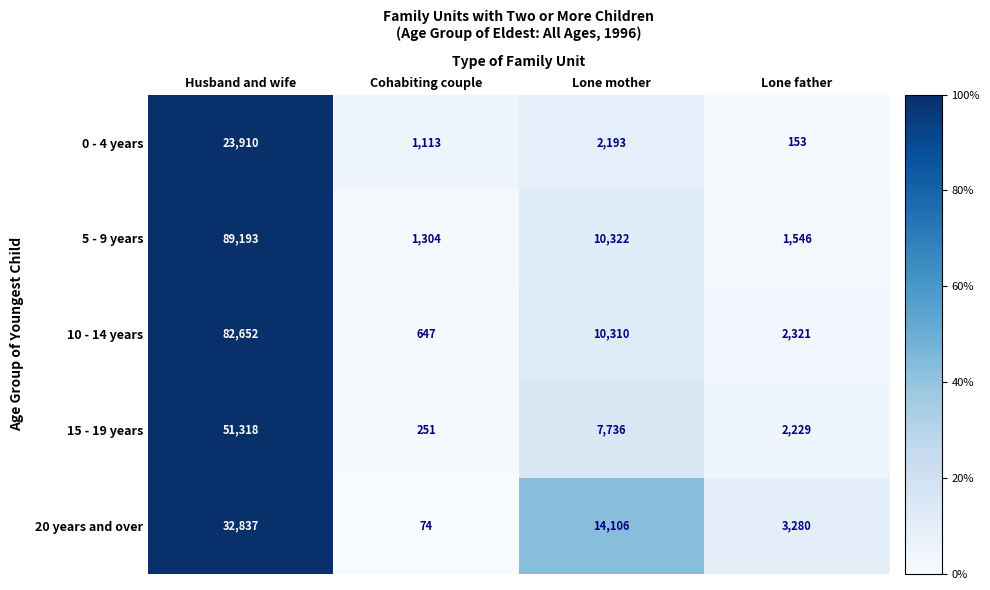

What is the difference between the 10 - 14 years values at Lone father and Lone mother?

7989